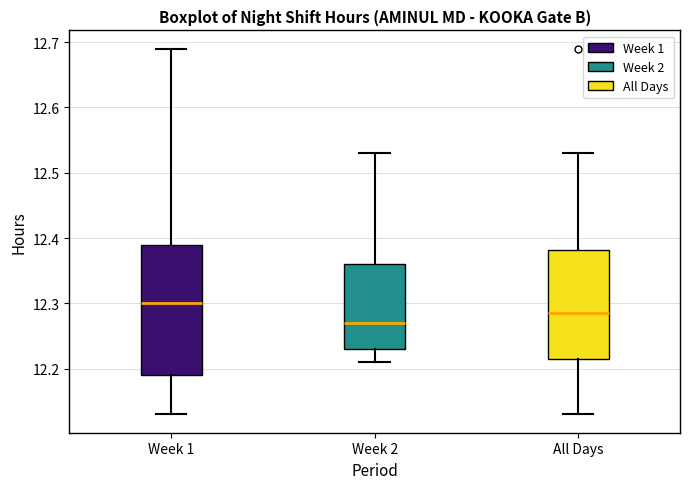

Which box is the tallest, from its lower edge to its upper edge?

Week 1